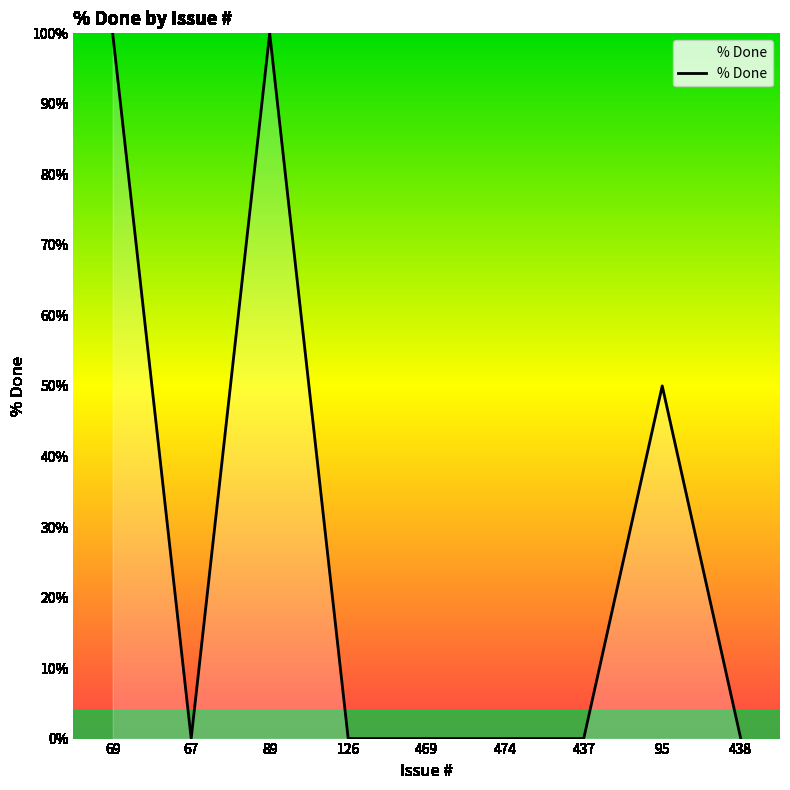

What is the sum of all values?

250